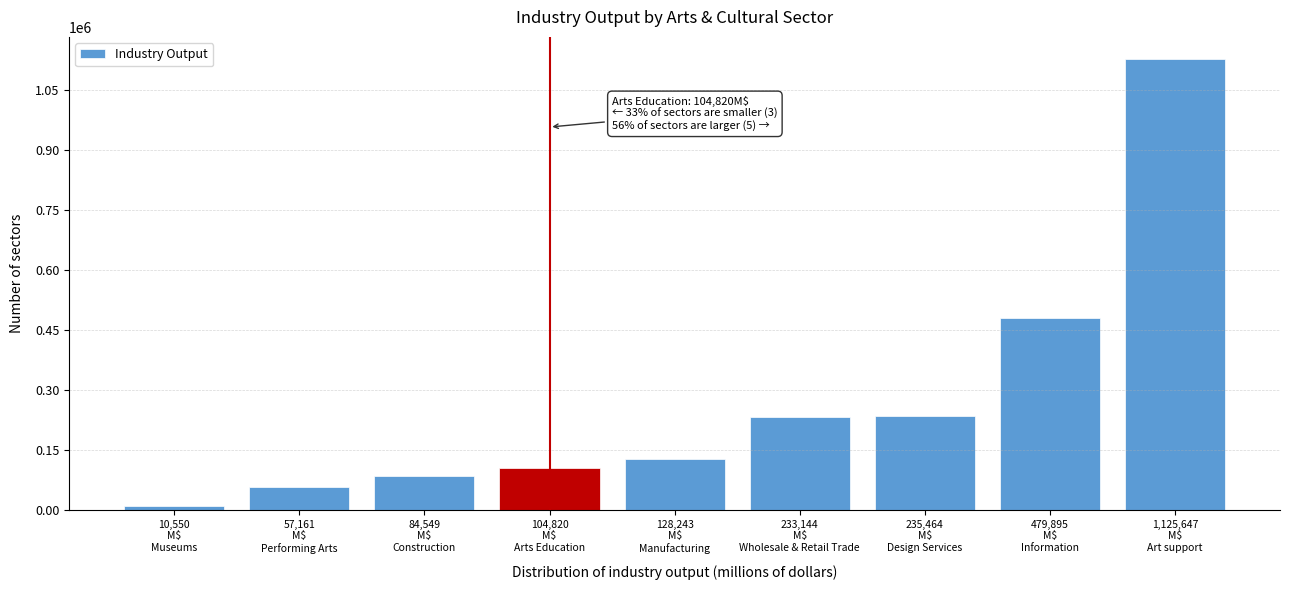

What is the difference between the second highest and second lowest values?

422734